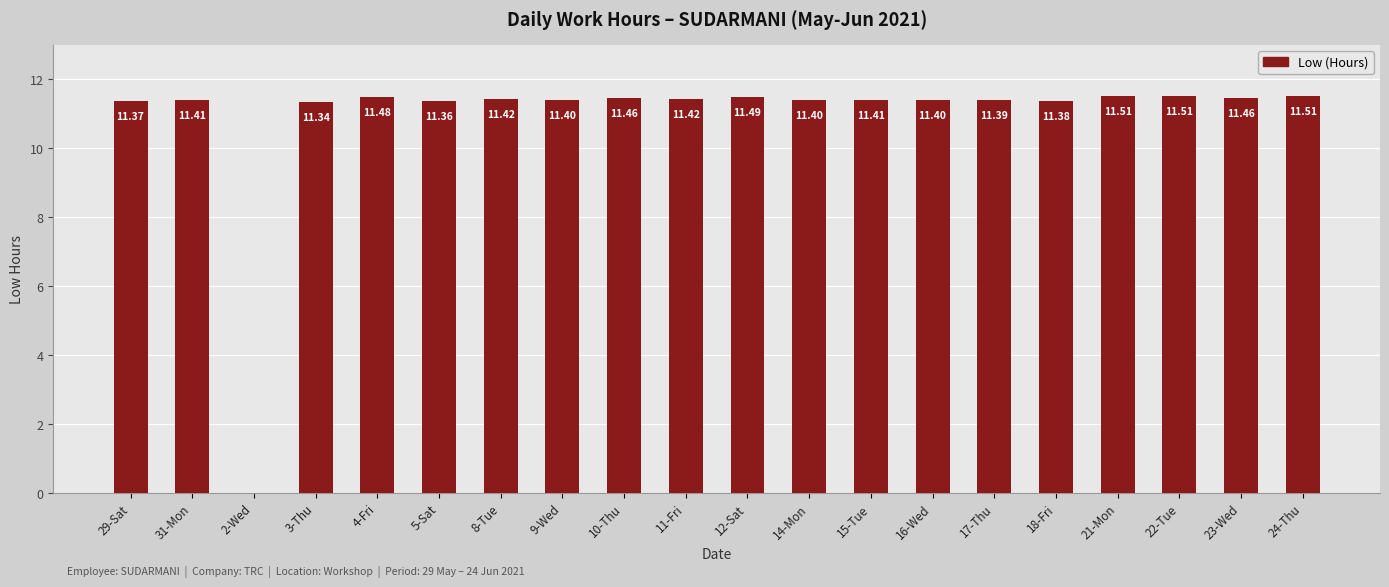

What is the sum of all values?

217.1